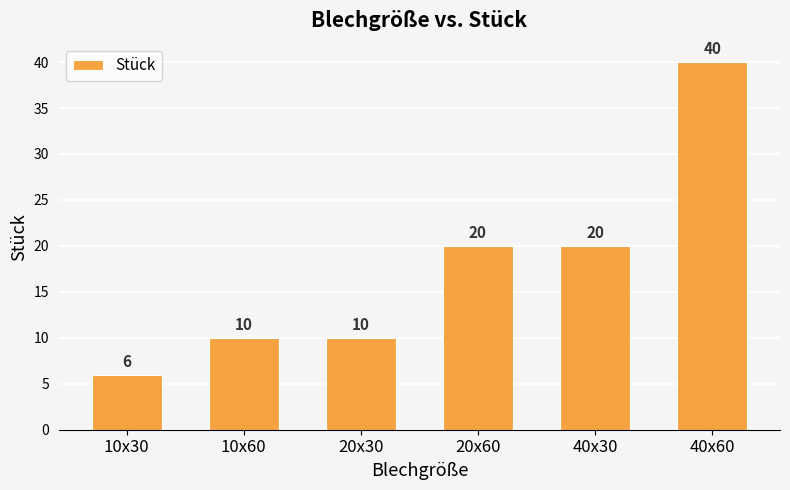

What is the change in value from 40x30 to 40x60?

+20